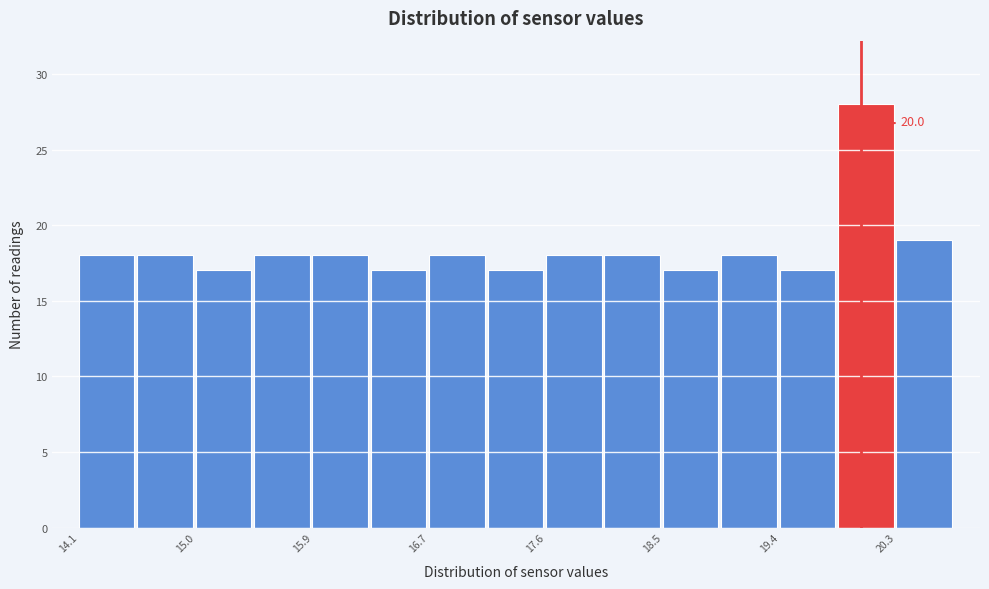

Over which range of the x-axis is the bar tallest?

19.8 to 20.3